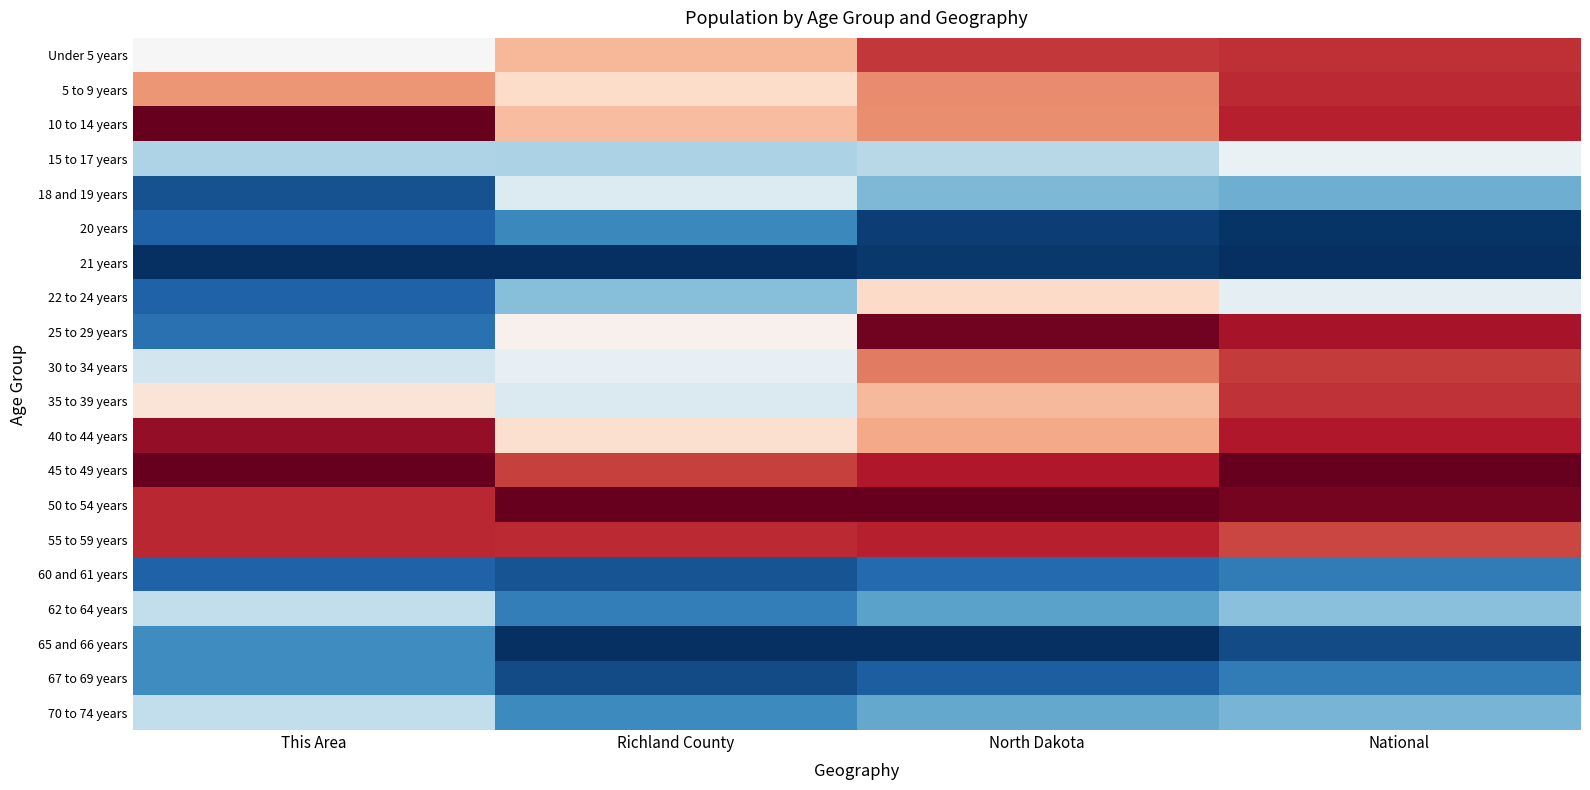

Which series has the largest total across all categories?

50 to 54 years